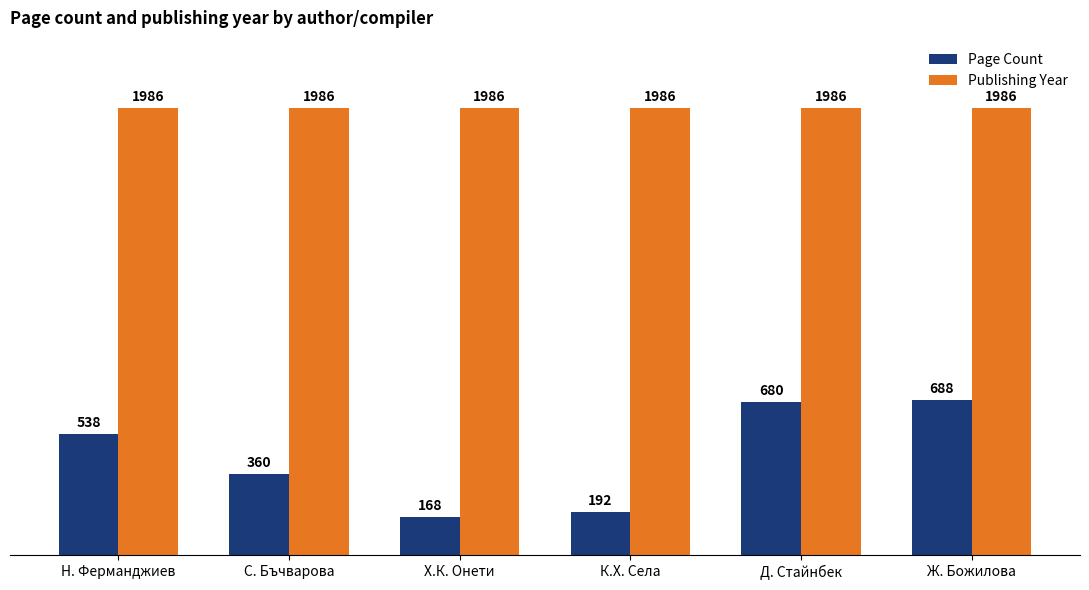

Rank the series at С. Бъчварова from highest to lowest value.

Publishing Year, Page Count